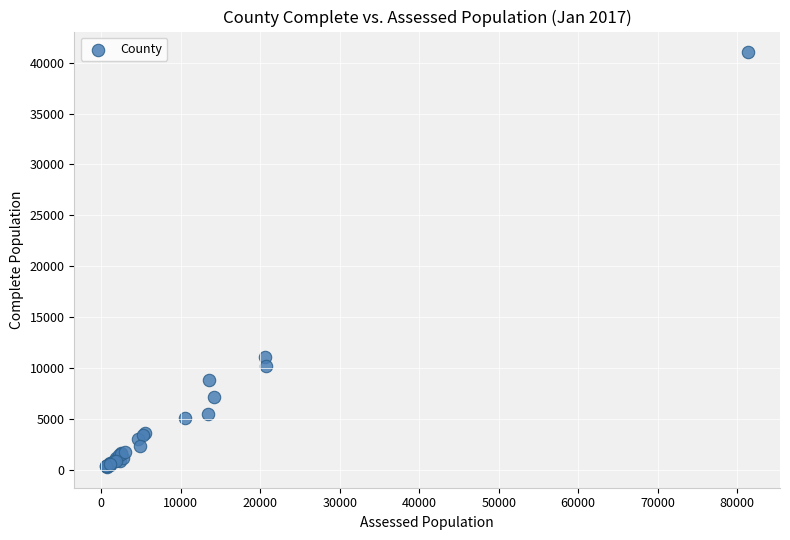

What Y value in the scatter plot is closest to 20648?

11112